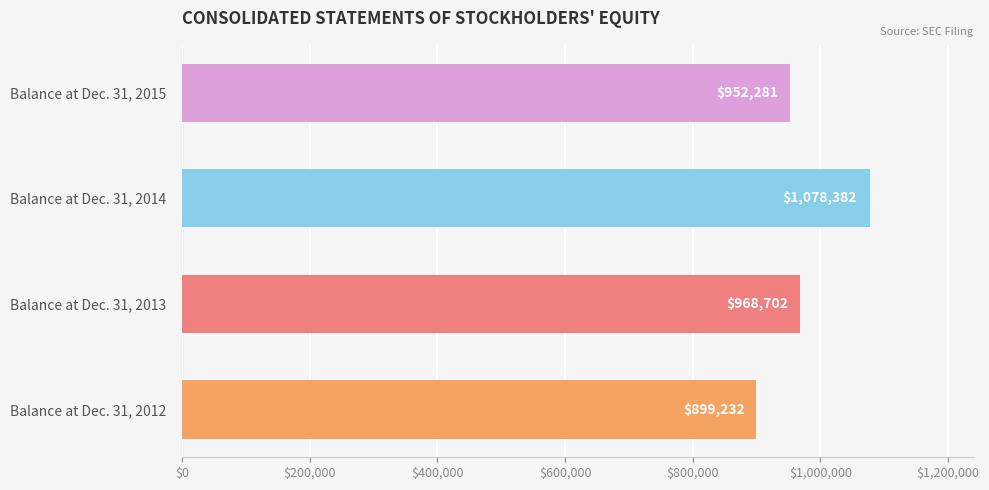

Reading top to bottom, transcribe all the data shown in this chart.

Balance at Dec. 31, 2015=952281	Balance at Dec. 31, 2014=1078382	Balance at Dec. 31, 2013=968702	Balance at Dec. 31, 2012=899232